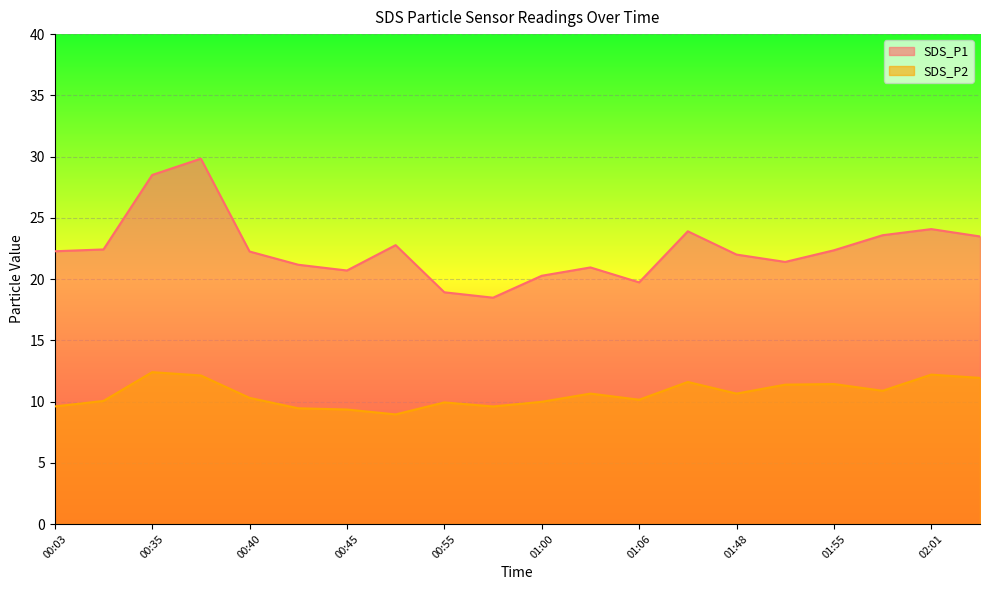

What is the total value across all series at 01:06?

29.9